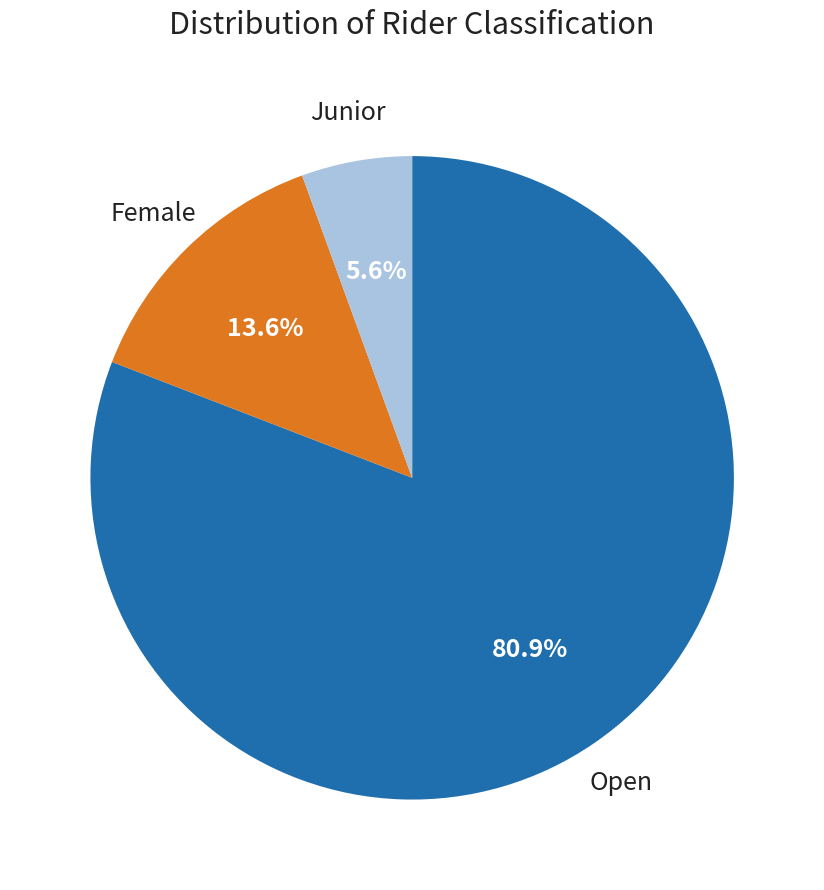

Does any single category account for the majority?

Yes